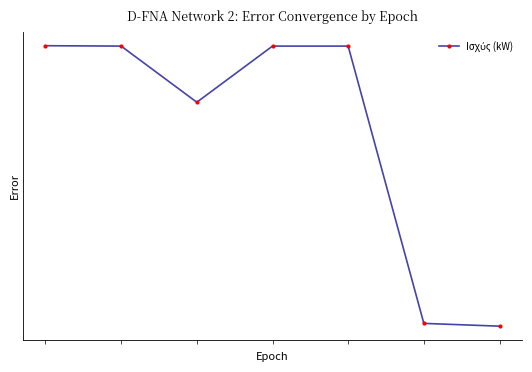

What is the value of the 6th point from the left?

8.0